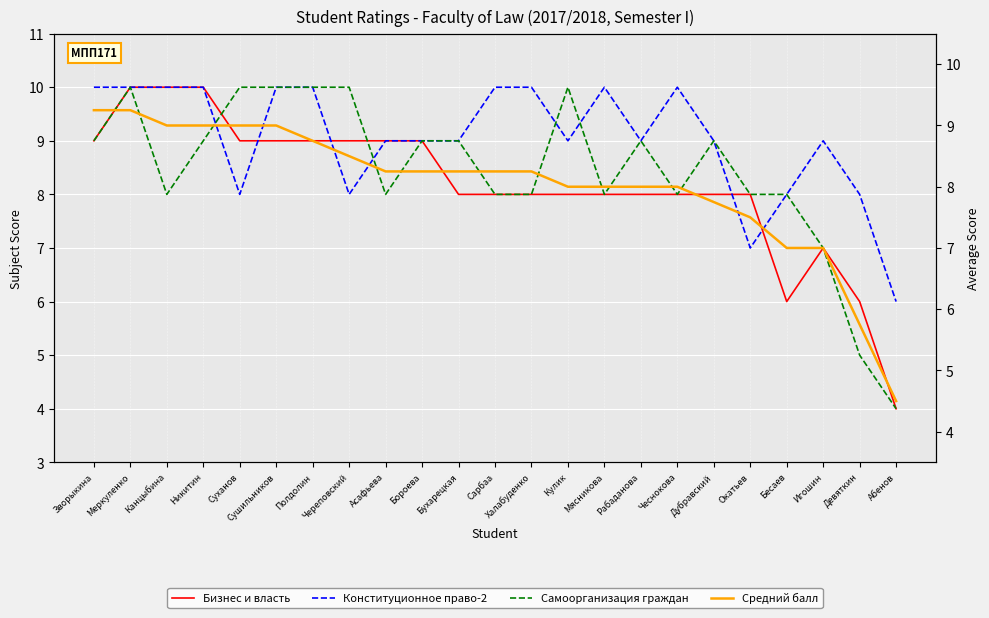

Is the value of Самоорганизация граждан at Зворыкина greater than the value of Конституционное право-2 at Сарбаа?

No